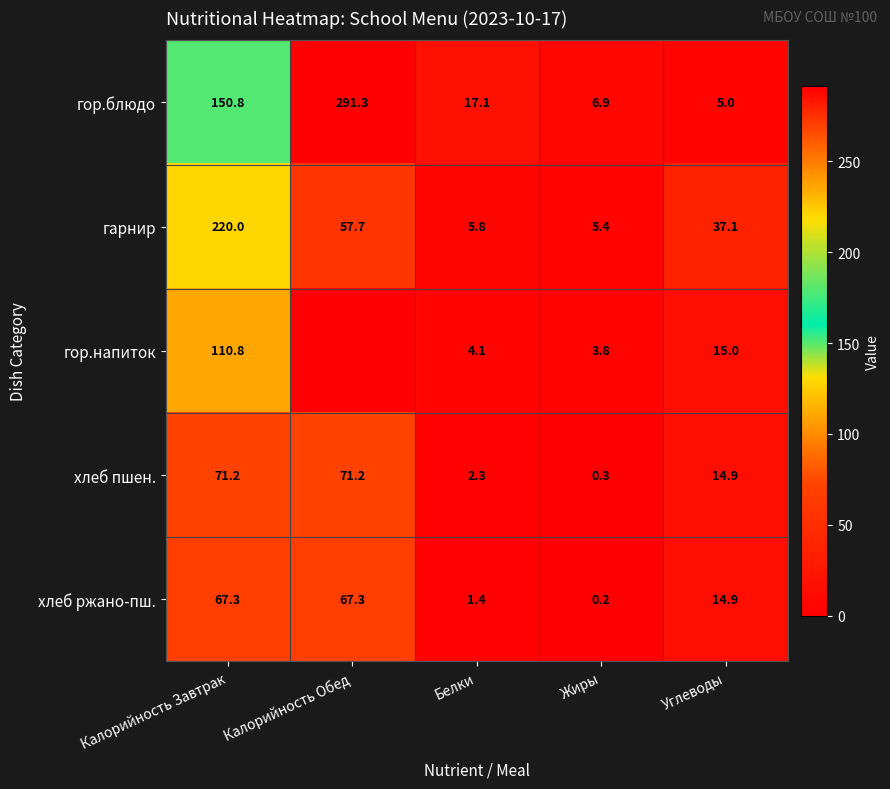

True or false: гор.блюдо has a value of 10.3 at Жиры.

False